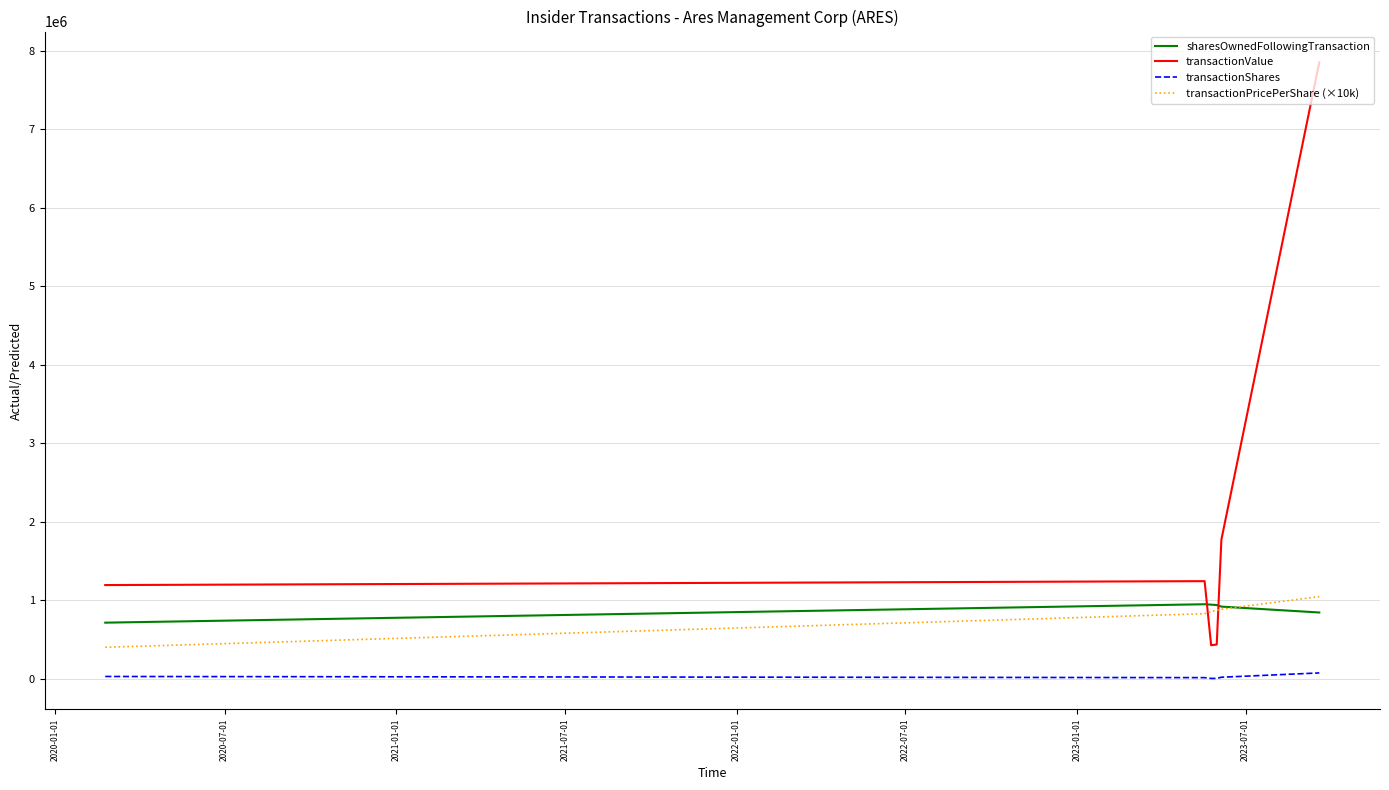

What is the difference between the second highest and minimum values in the transactionPricePerShare (×10k) series?

484850.0